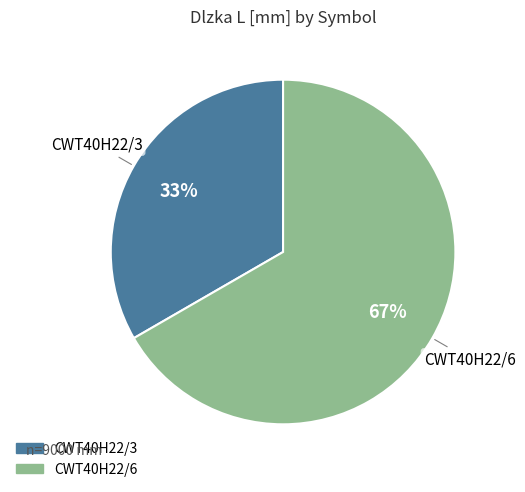

To the nearest percent, what is the combined percentage of CWT40H22/3 and CWT40H22/6?

100%